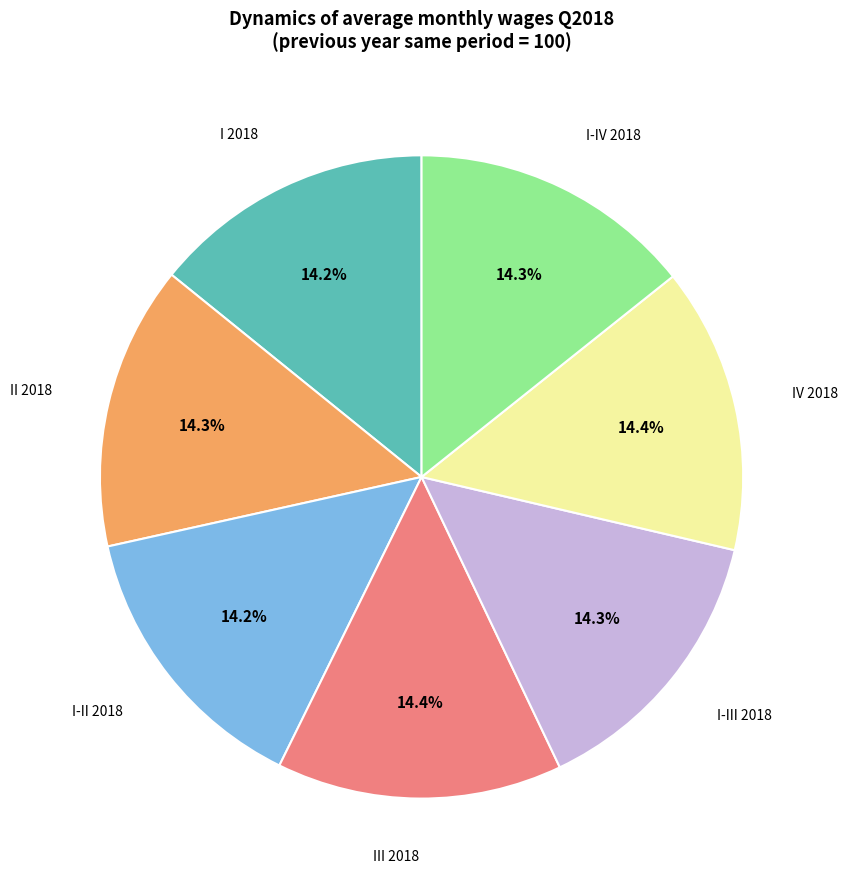

Is II 2018 the majority of the pie?

No